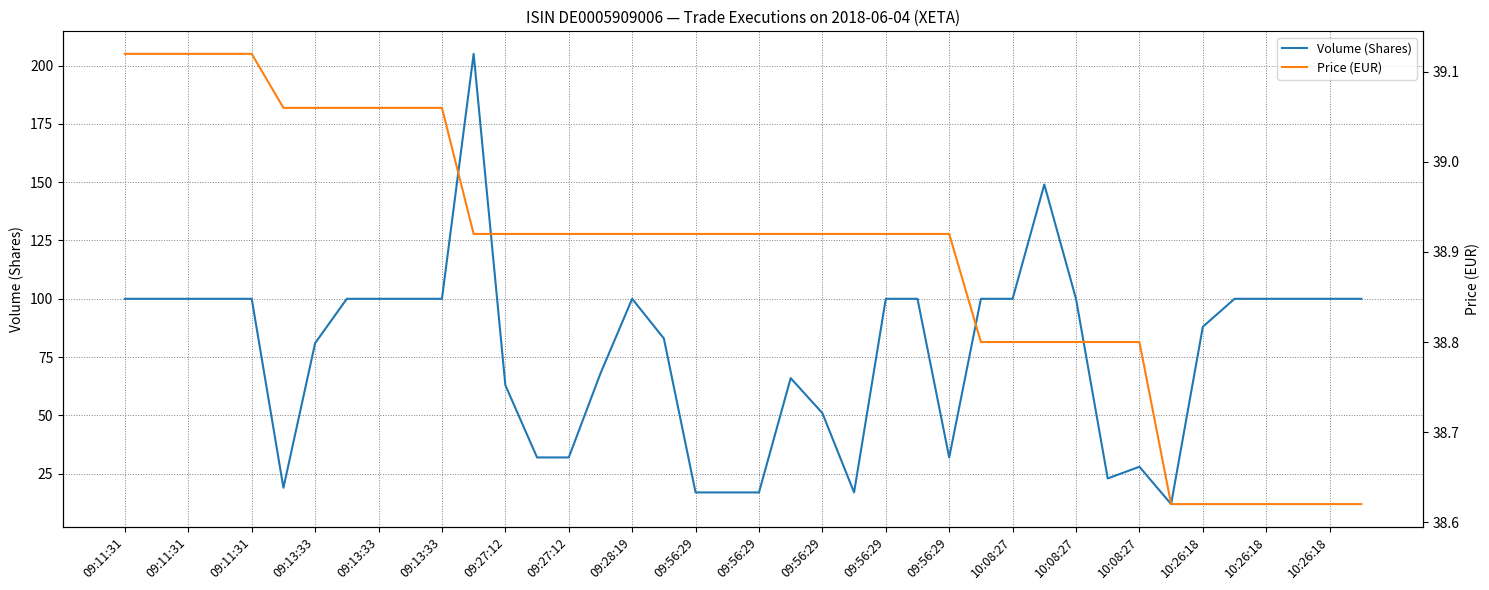

What is the label of the 14th point from the left?

09:56:29